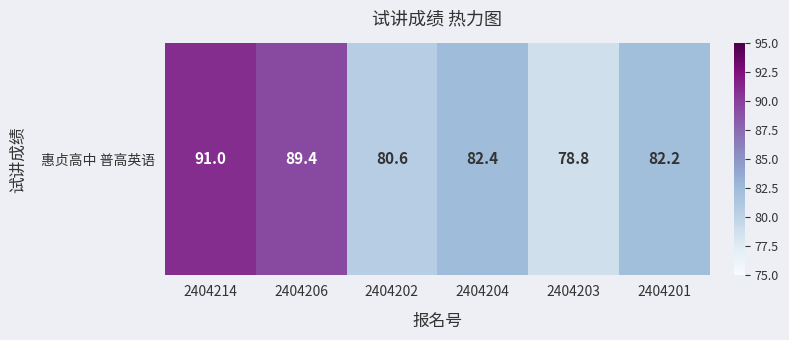

The chart shows a value of 48.6 at 2404204. True or false?

False